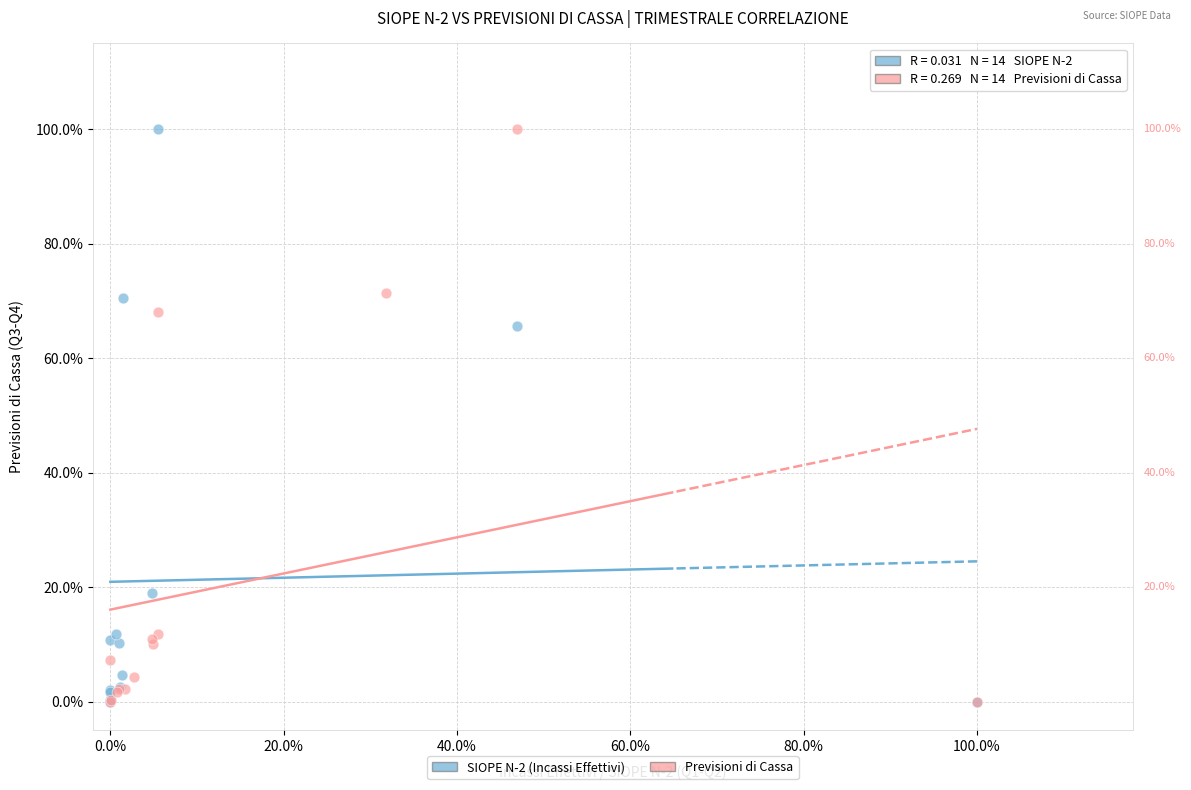

What are all the series names shown in the legend?

SIOPE N-2 (Incassi Effettivi), Previsioni di Cassa